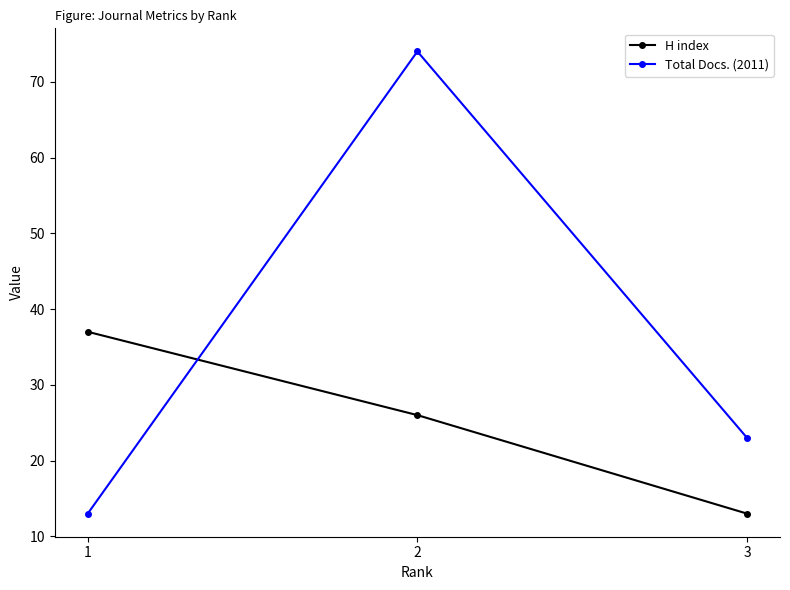

Count the Total Docs. (2011) values in the range 13 to 74.

3